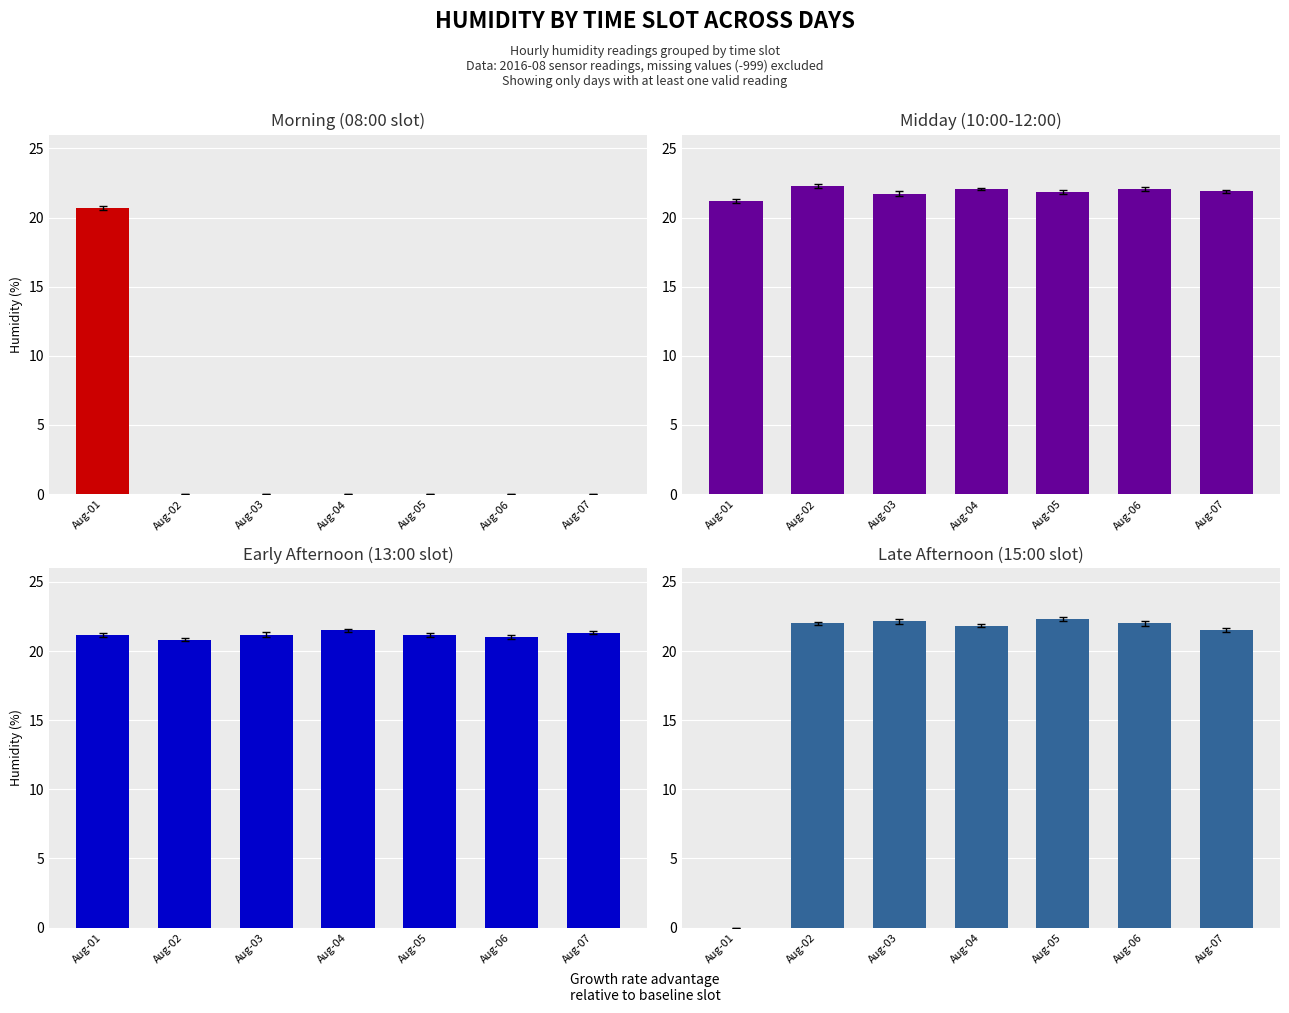

List the series in order of their peak value, lowest first.

Morning (08:00 slot), Early Afternoon (13:00 slot), Midday (10:00-12:00), Late Afternoon (15:00 slot)